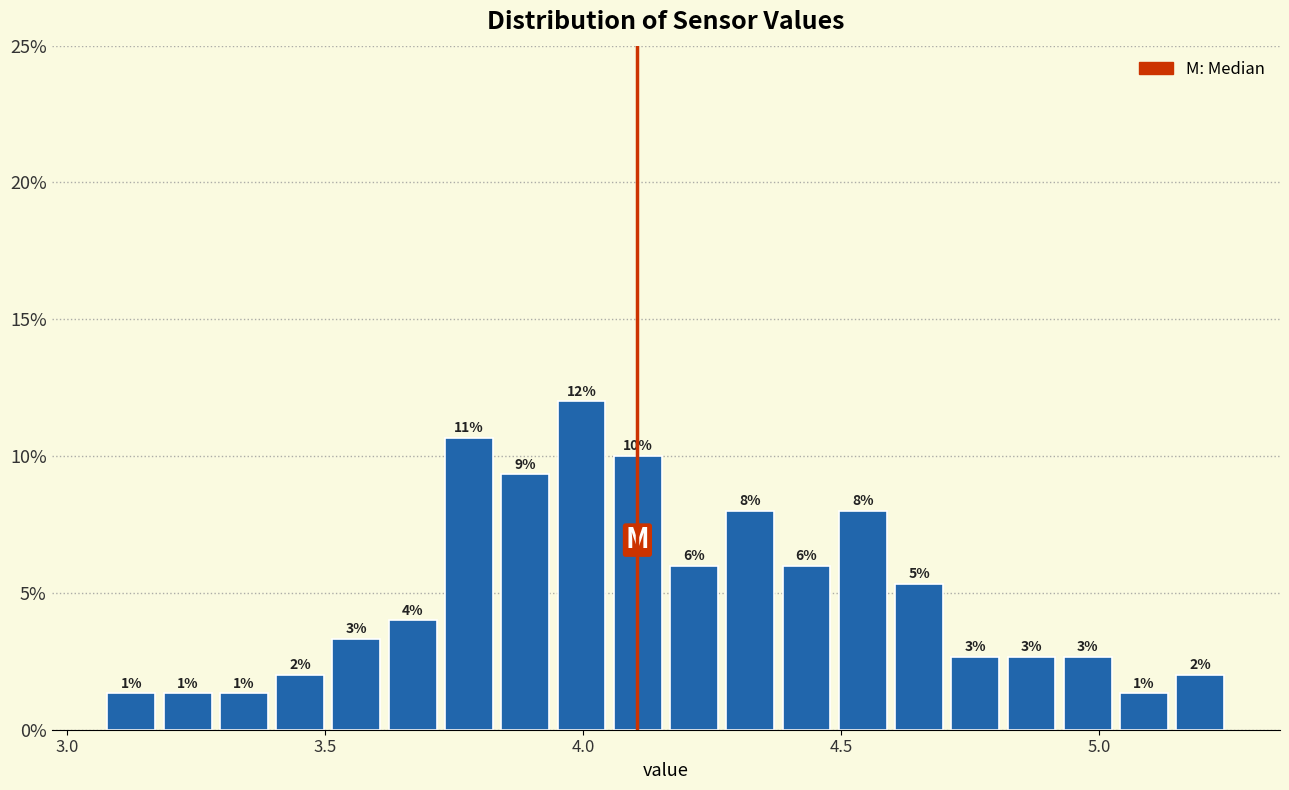

Read against the x-axis, roughly where is the centre of the tallest bar?

4.00